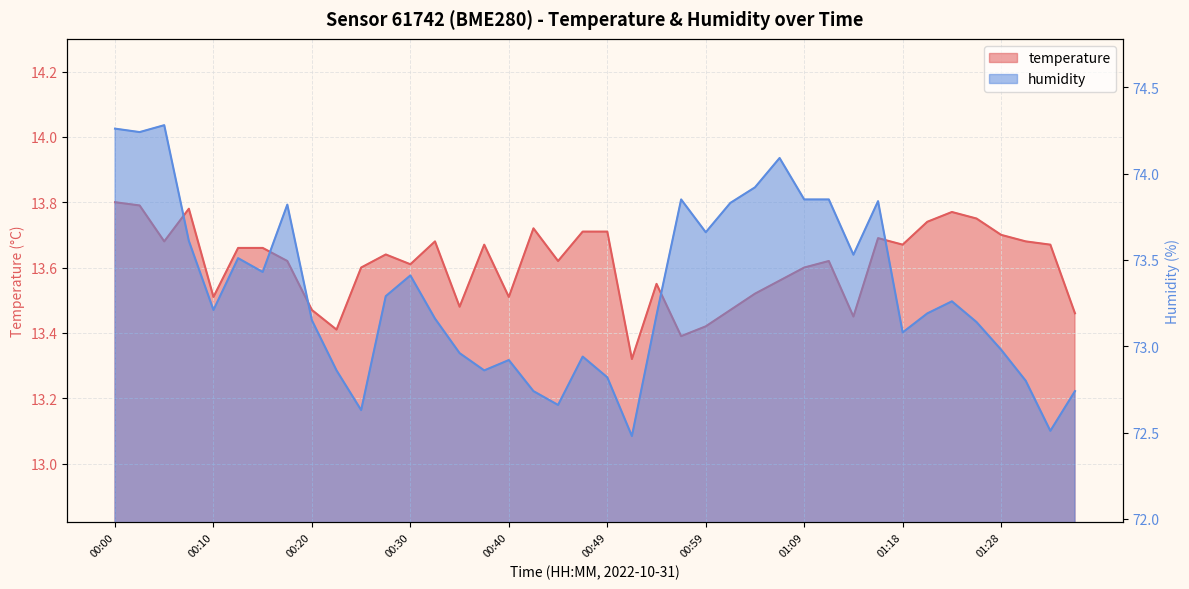

At which label does humidity reach its minimum?

00:52